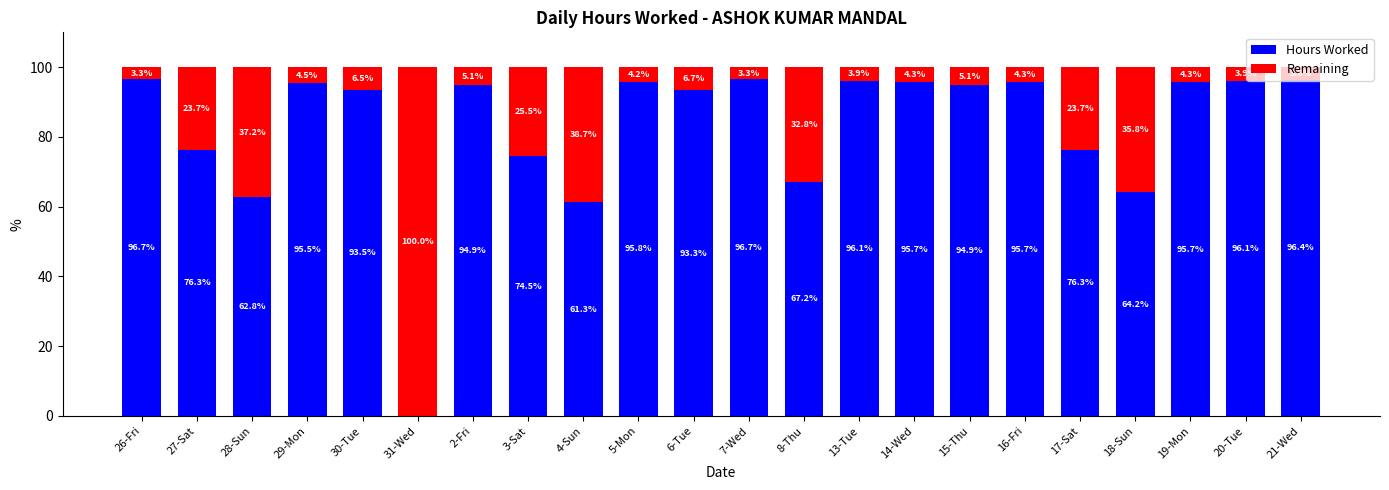

What is the highest value of the Hours Worked series?

96.7